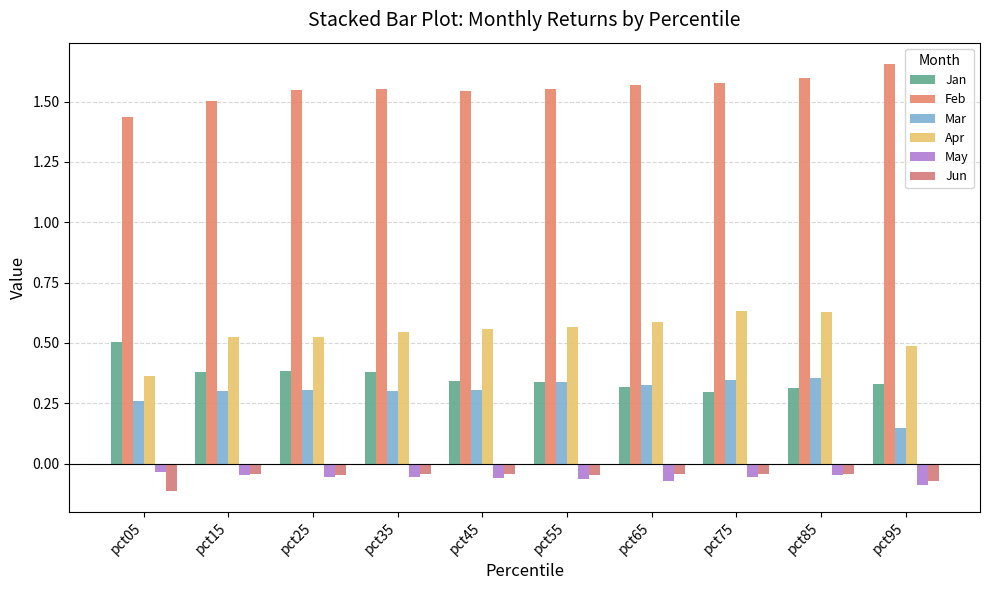

Which series has the widest spread of values?

Apr